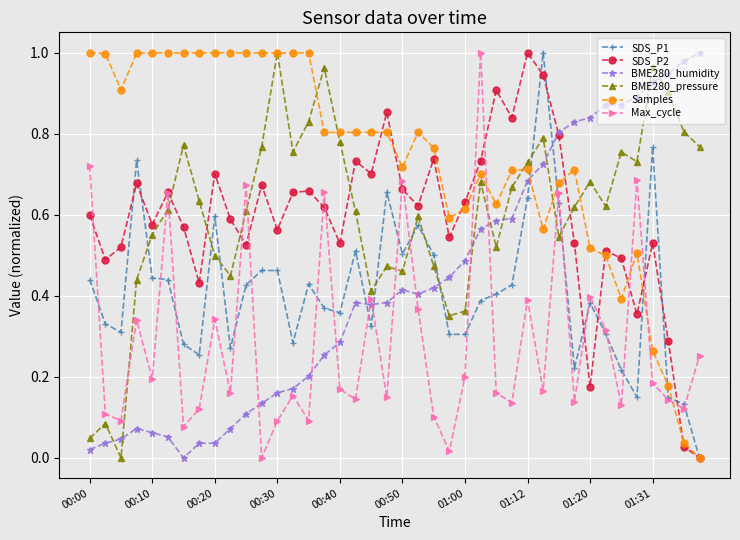

Which series has the largest total across all categories?

Samples